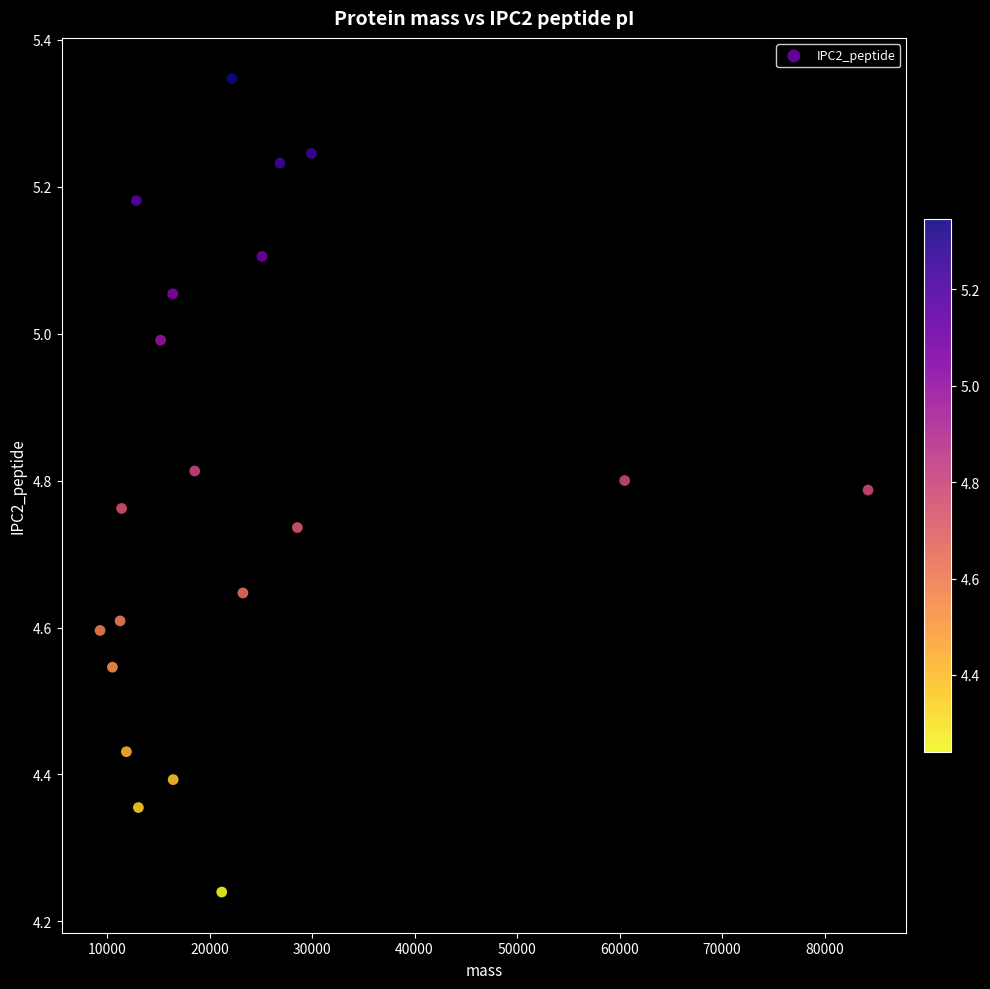

What is the range of X values (max minus min)?

74905.0